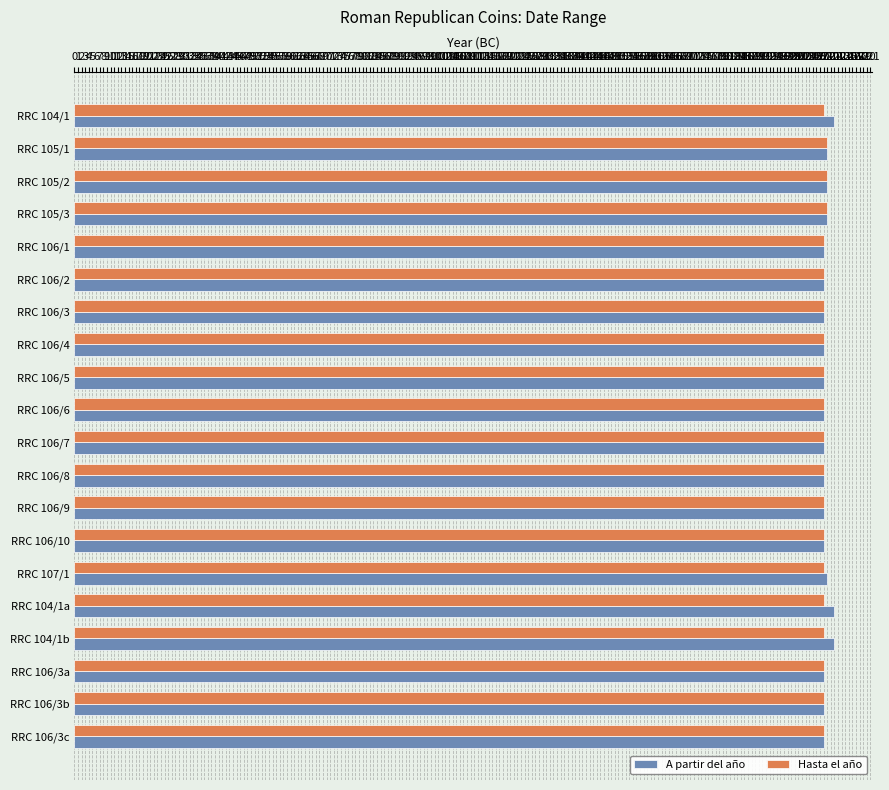

The value of Hasta el año at RRC 106/4 is 208. True or false?

True